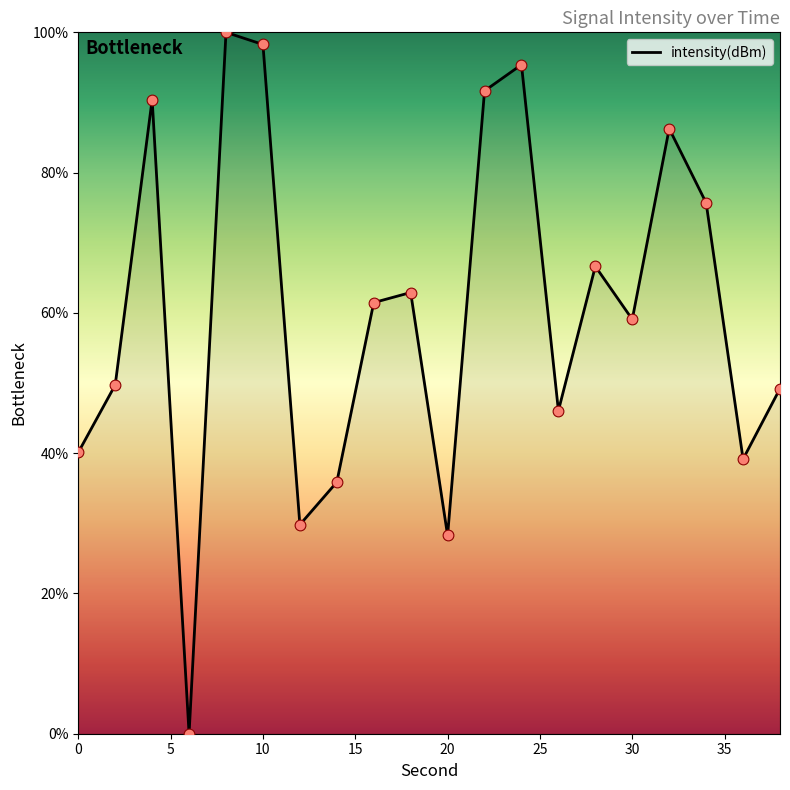

What is the greatest value displayed?

100.0